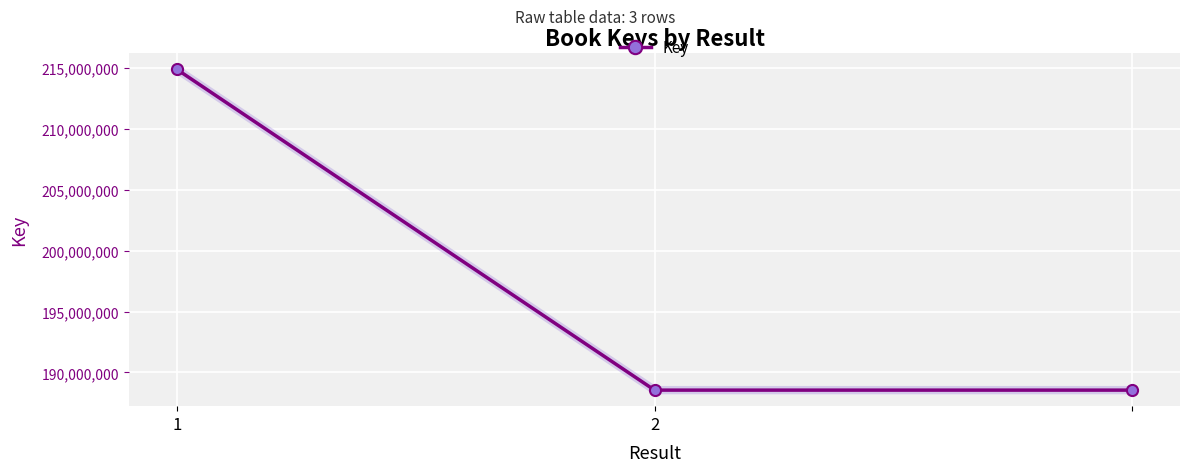

Reading left to right, transcribe all the data shown in this chart.

214890562	188546291	188546291